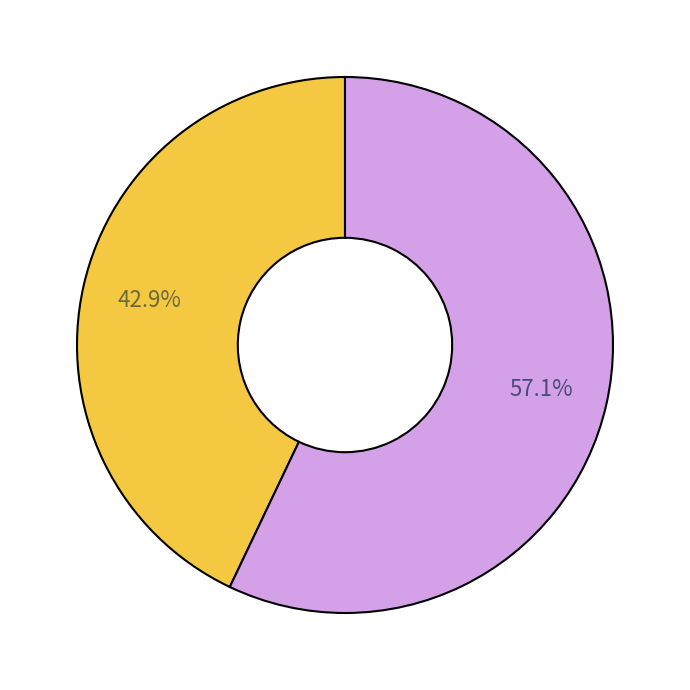

Is there a majority slice in this chart?

Yes